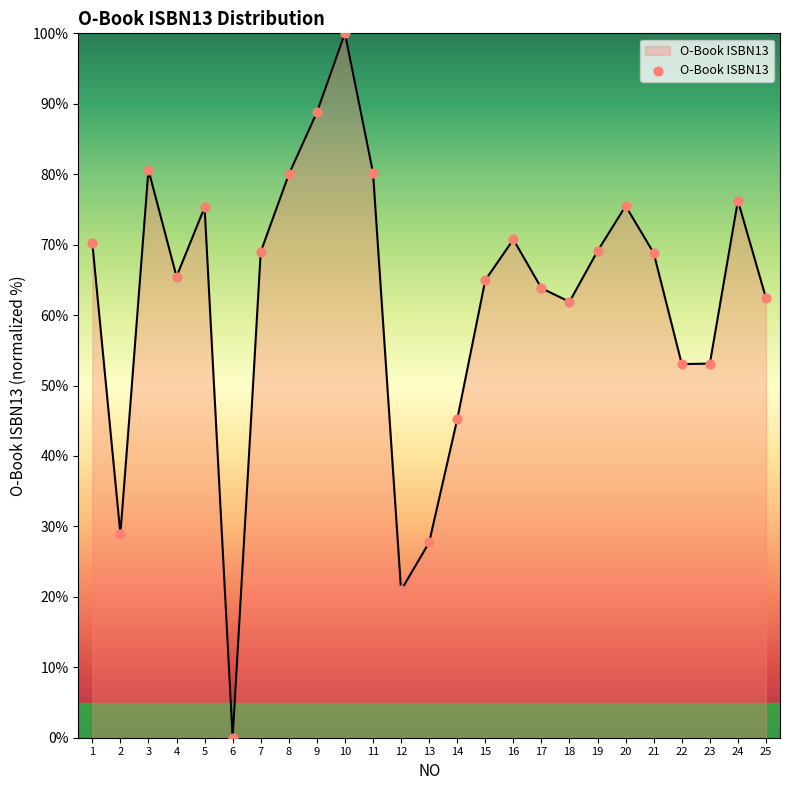

What is the change in value from 1 to 6?

-70.2